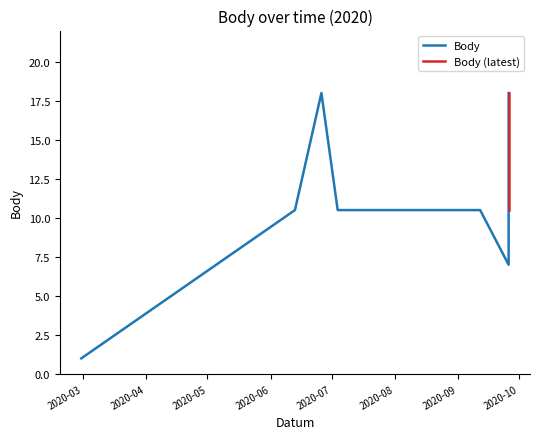

What is the minimum value shown in the chart?

1.0